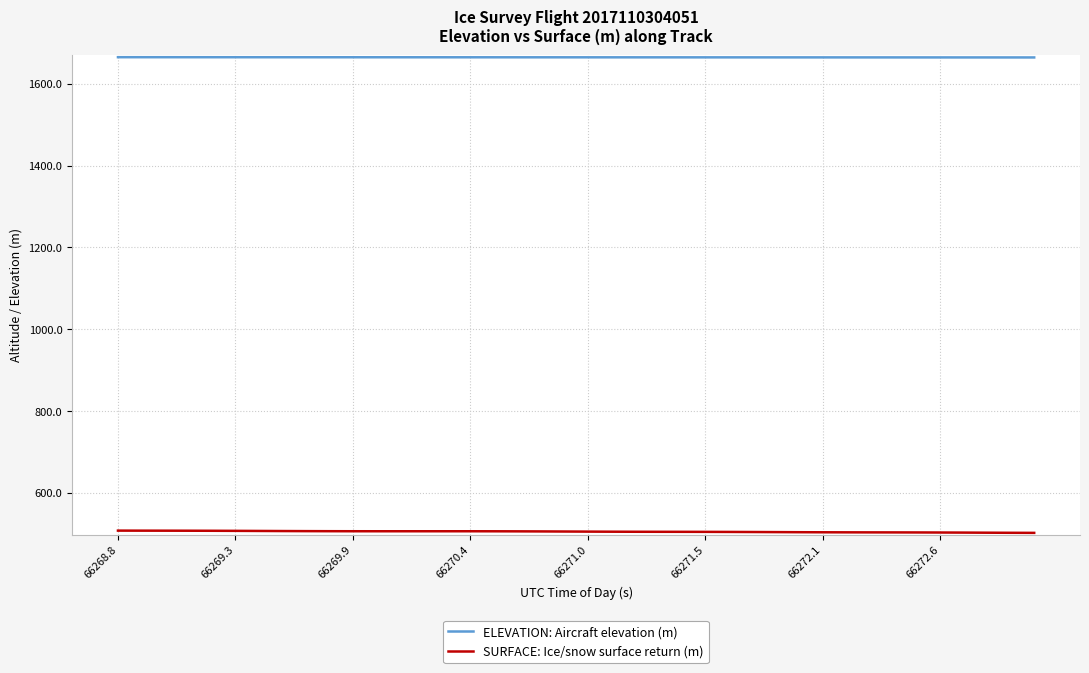

What is the maximum value shown in the chart?

1664.9